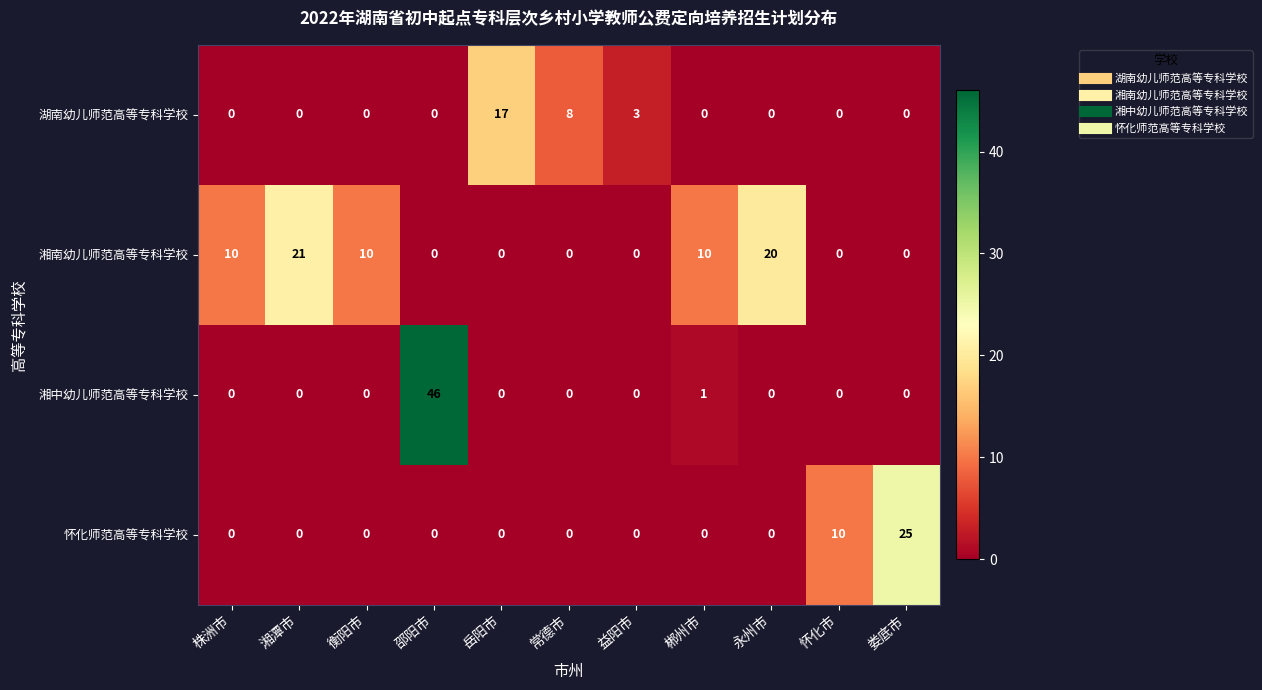

What is the difference between the 湖南幼儿师范高等专科学校 values at 衡阳市 and 岳阳市?

17